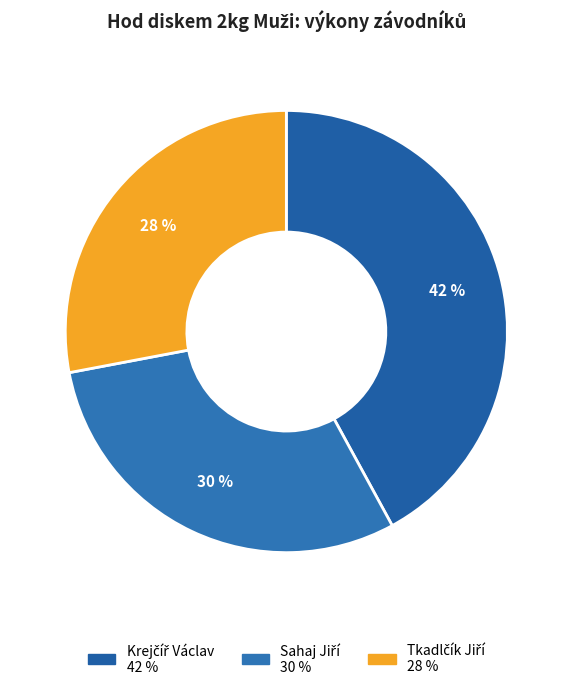

Rank the categories by value from highest to lowest.

Krejčíř Václav, Sahaj Jiří, Tkadlčík Jiří